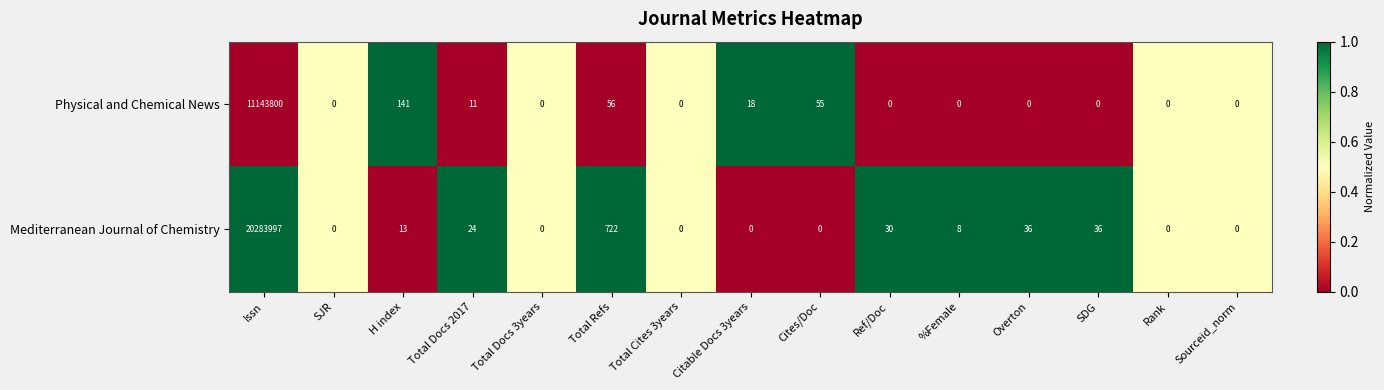

Between Total Refs and Citable Docs 3years, which series saw the biggest shift?

Mediterranean Journal of Chemistry